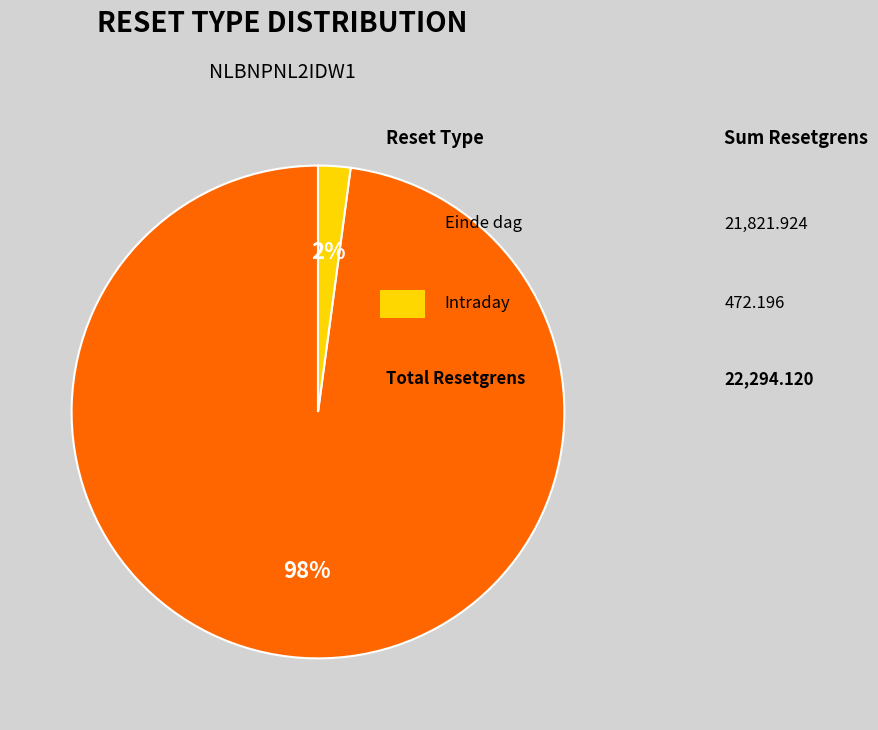

Does any single category account for the majority?

Yes